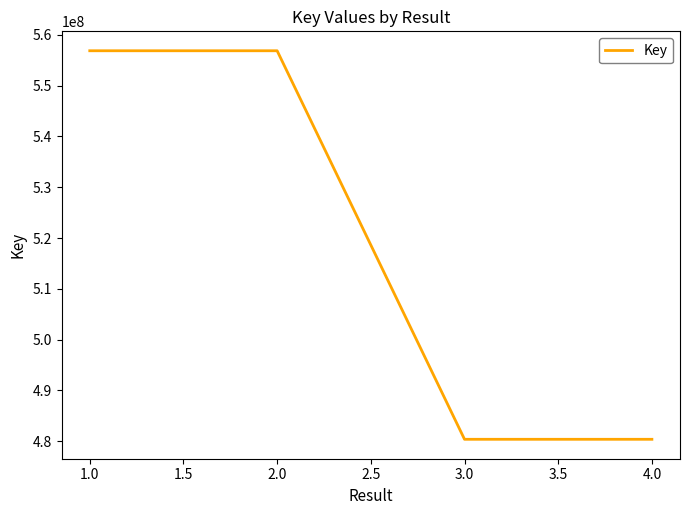

Approximately how many times larger is the value at 4.0 compared to 3.0?

1.0